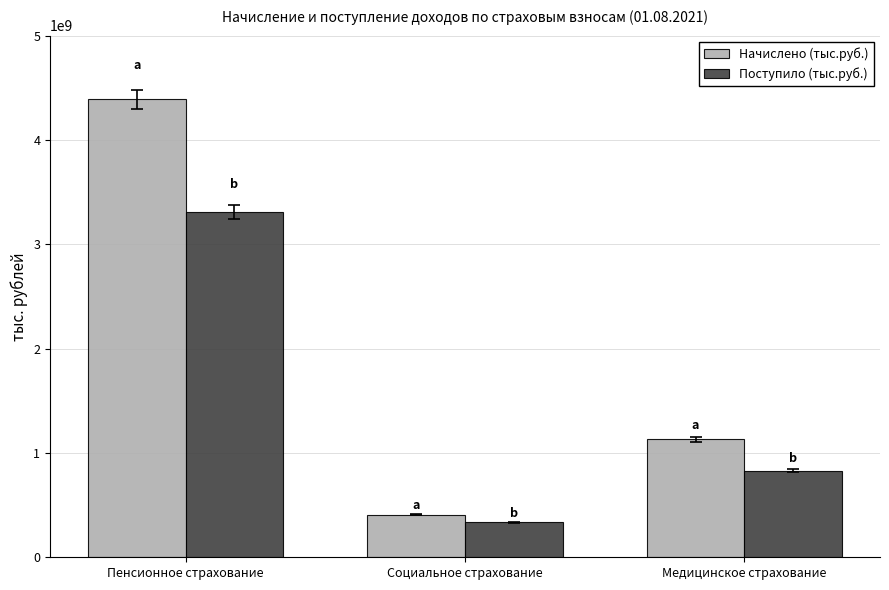

What is the sum of all Начислено (тыс.руб.) values?

5927278159